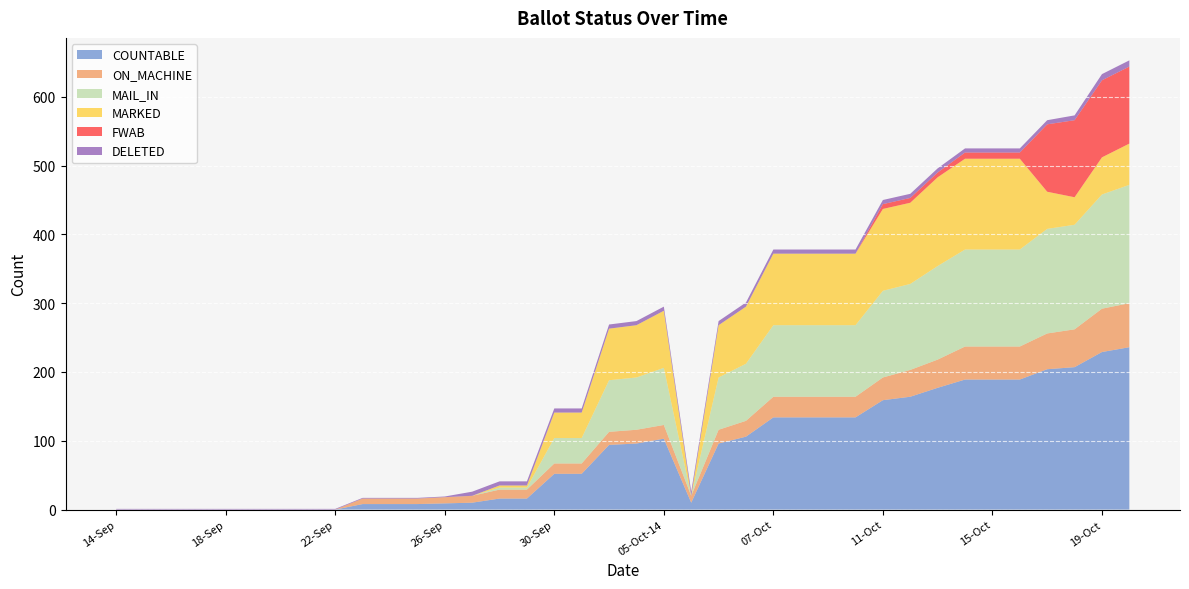

Reading left to right, extract all data points from this chart.

COUNTABLE: 0	0	0	0	0	0	0	0	0	8	8	8	9	10	16	16	52	52	94	96	103	10	96	106	134	134	134	134	159	164	177	189	189	189	204	207	229	236
ON_MACHINE: 0	0	0	0	0	0	0	0	0	8	8	8	9	10	13	13	15	15	19	20	20	10	20	23	30	30	30	30	33	39	41	48	48	48	52	55	63	64
MAIL_IN: 0	0	0	0	0	0	0	0	0	0	0	0	0	0	3	3	37	37	75	76	83	0	76	83	104	104	104	104	126	125	136	141	141	141	152	152	166	172
MARKED: 0	0	0	0	0	0	0	0	0	0	0	0	0	0	3	3	37	37	75	76	83	0	76	83	104	104	104	104	119	118	129	132	132	132	54	40	54	60
FWAB: 0	0	0	0	0	0	0	0	0	0	0	0	0	0	0	0	0	0	0	0	0	0	0	0	0	0	0	0	7	7	7	9	9	9	98	112	112	112
DELETED: 1	1	1	1	1	1	1	1	1	1	1	1	1	6	6	6	6	6	6	6	6	6	6	6	6	6	6	6	6	6	6	6	6	6	6	7	9	9